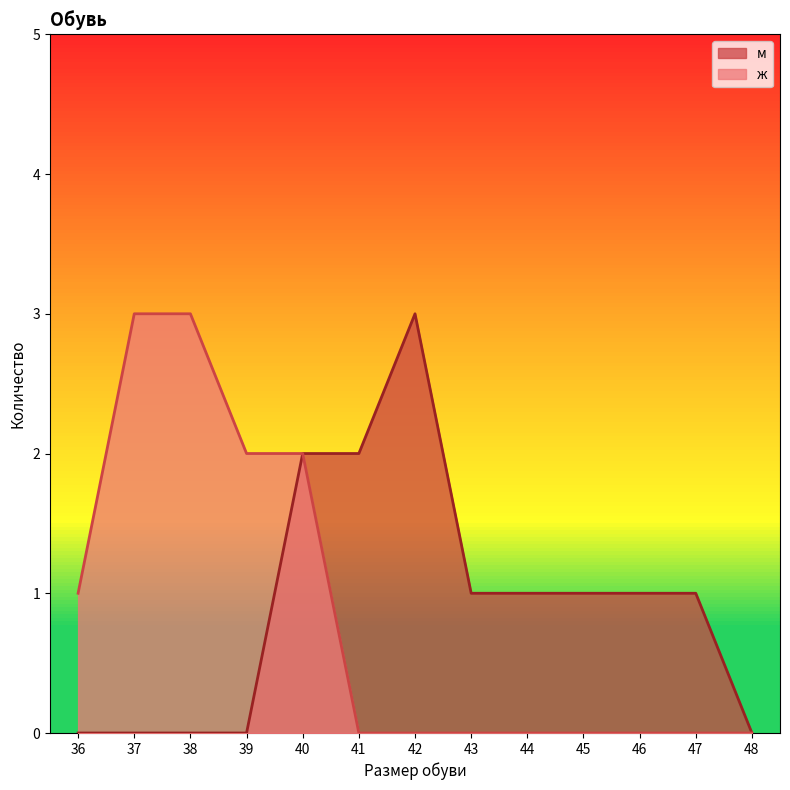

How many values in м are above zero?

8